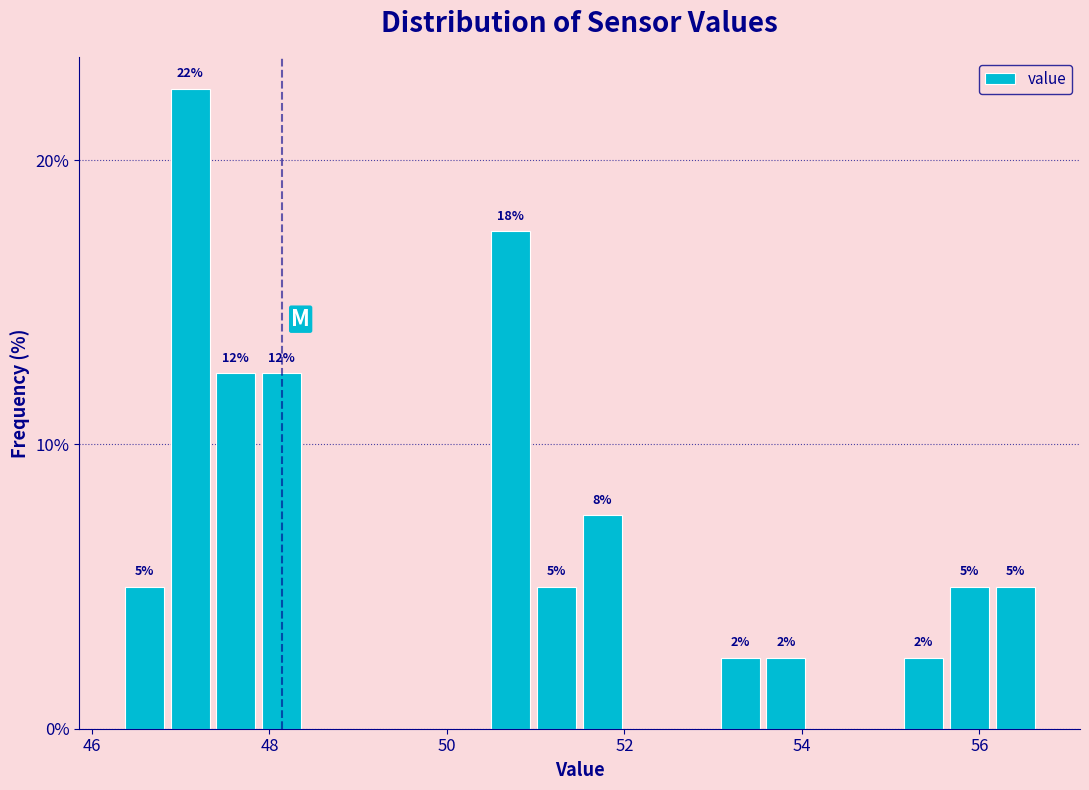

Read against the x-axis, roughly where is the centre of the tallest bar?

47.2